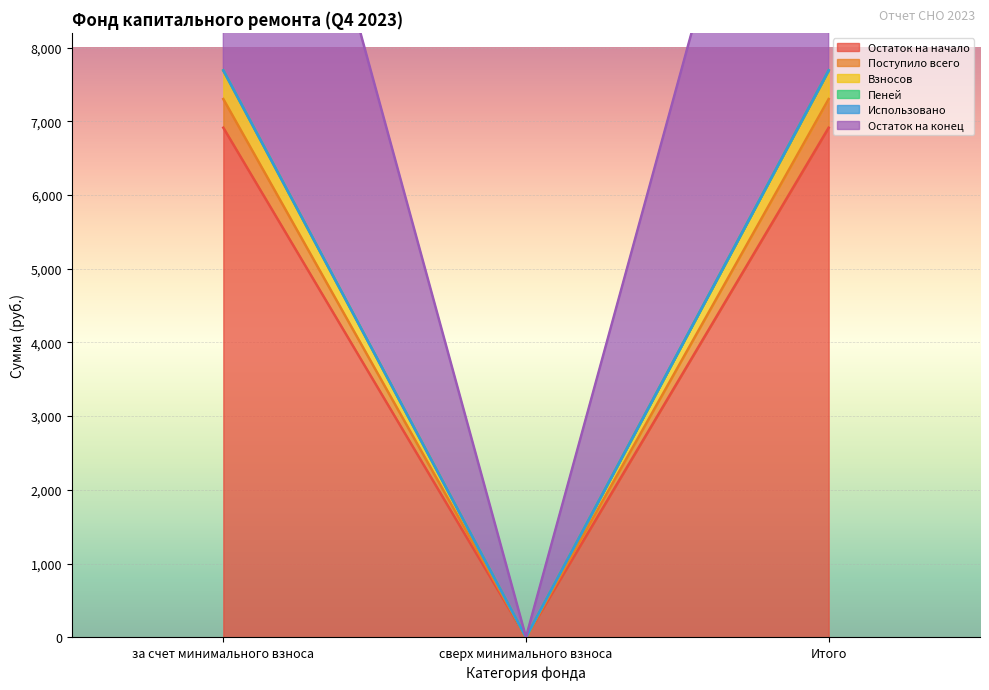

True or false: Пеней has a value of 7688.4 at Итого.

True